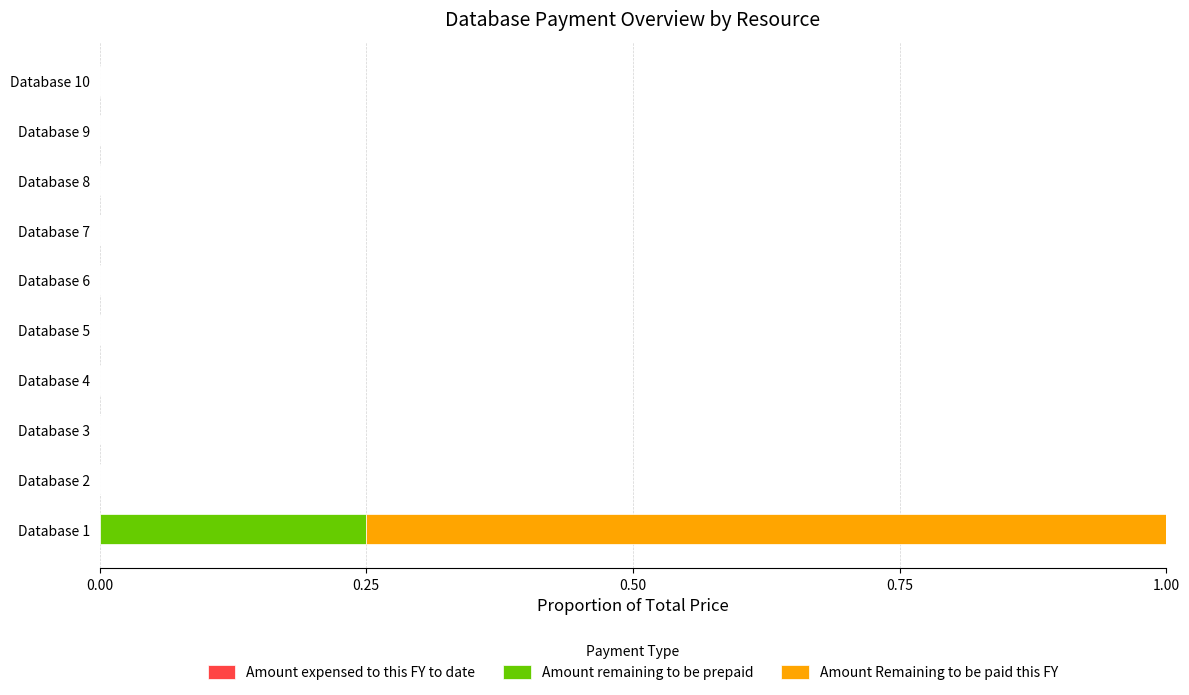

Is it true that Amount remaining to be prepaid equals 0.0 at Database 8?

True